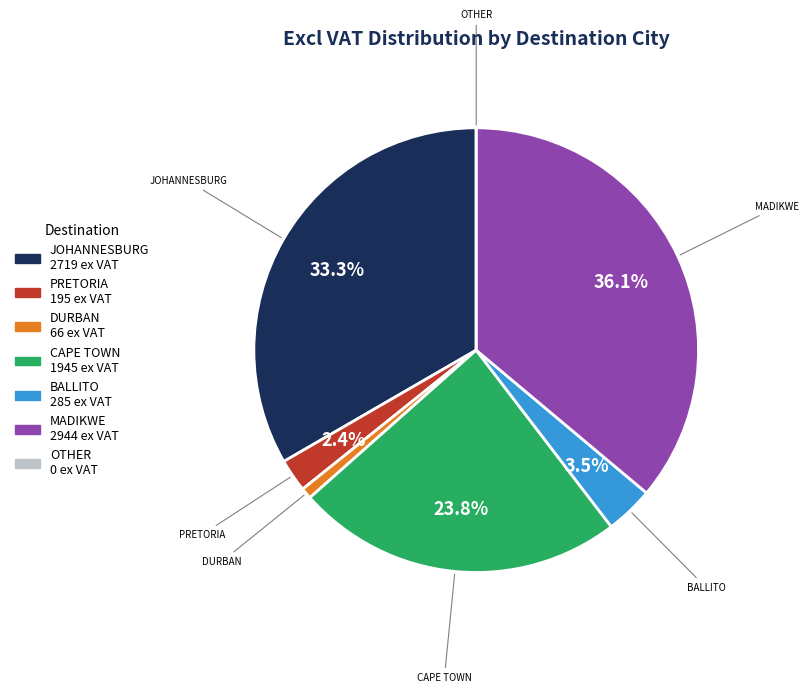

Is there a majority slice in this chart?

No